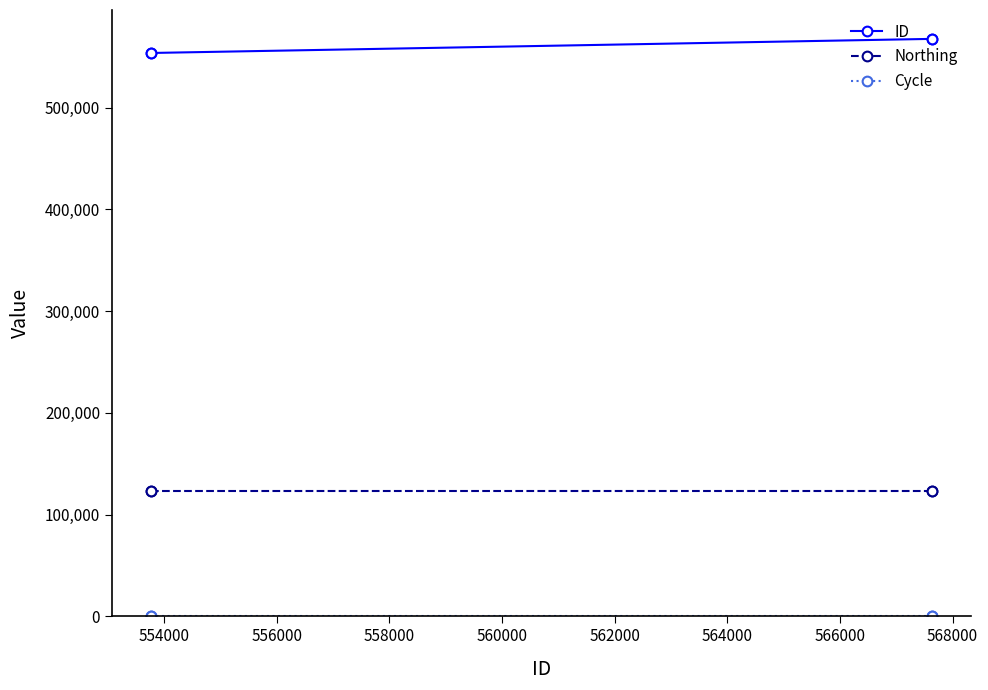

What is the lowest value of the Northing series?

122929